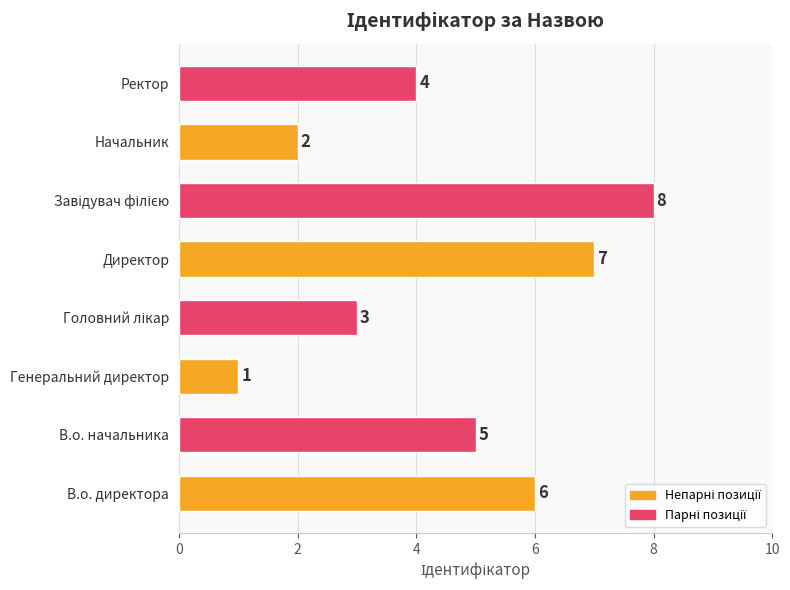

Which category has the lowest value across all series?

Генеральний директор